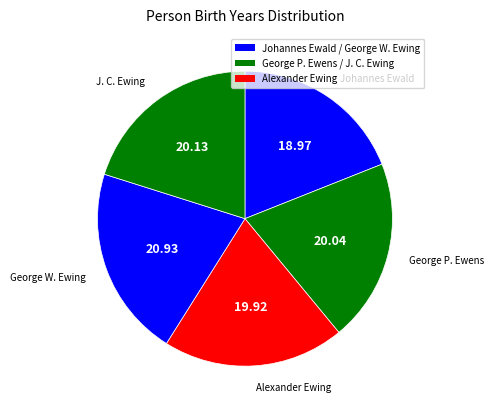

Which slice is the smallest?

Johannes Ewald